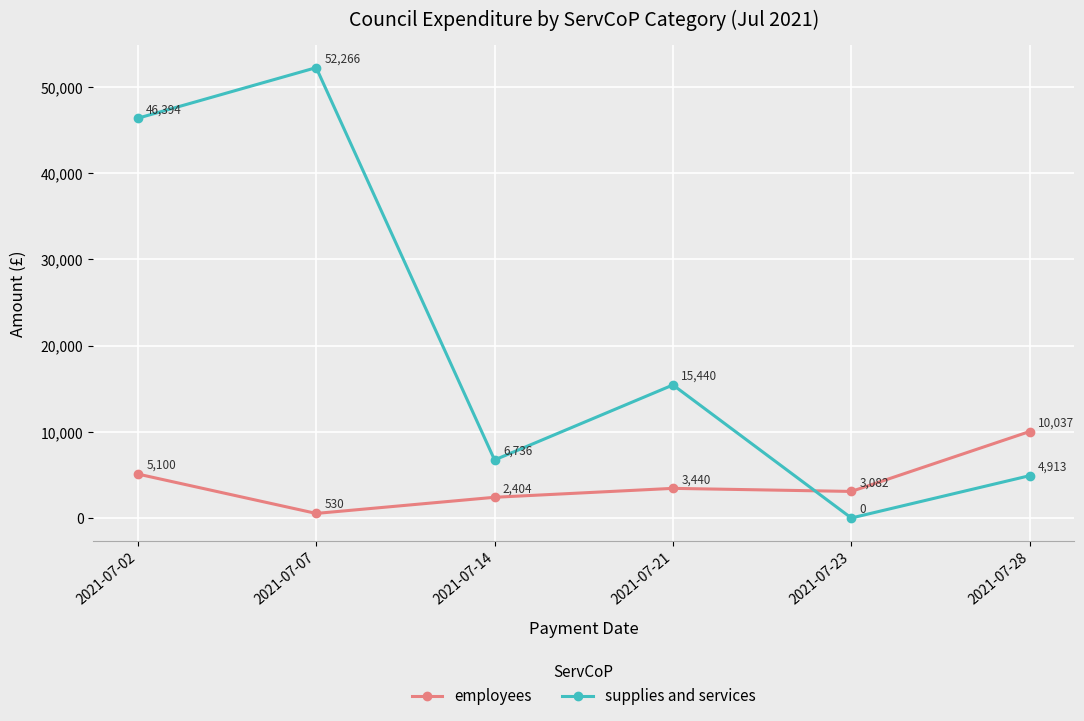

After their last crossing, which series has the higher values: supplies and services or employees?

employees